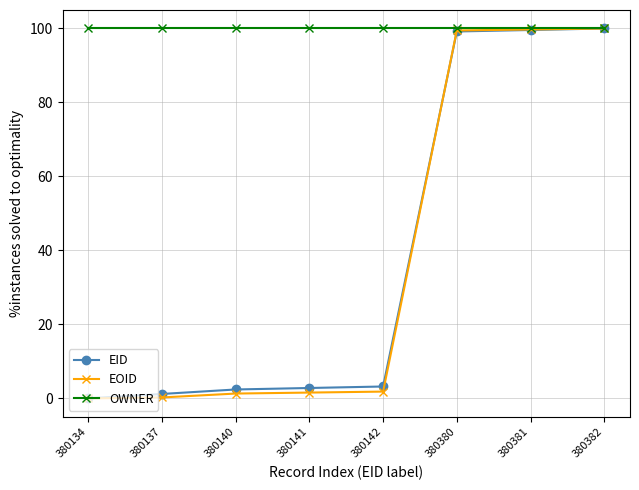

What is the value of the EID point at the 5th from the left?

3.2